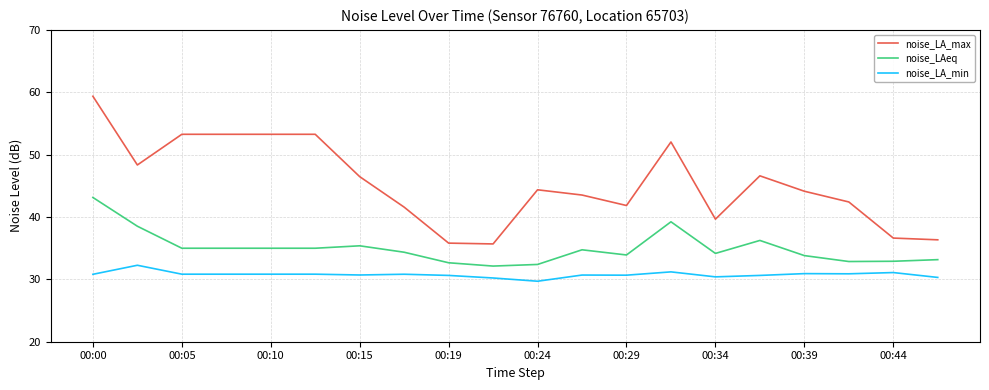

Count the number of categories in the chart.

20